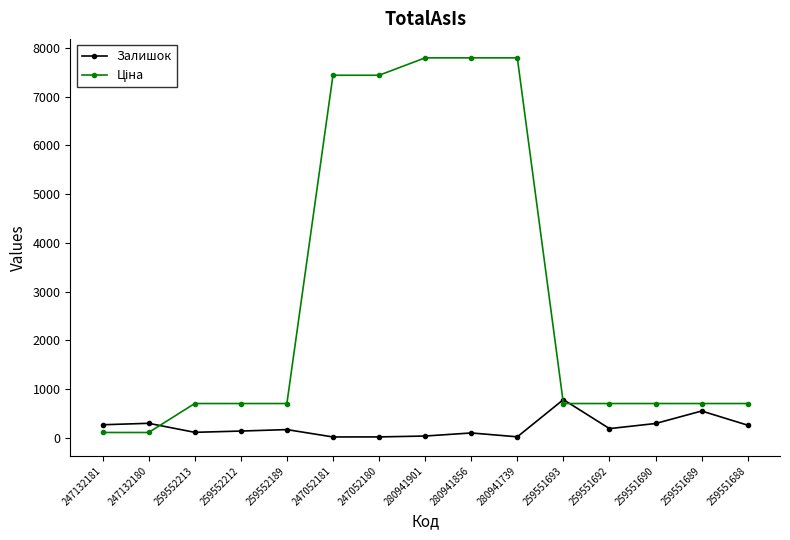

How many lines are shown in the chart?

2